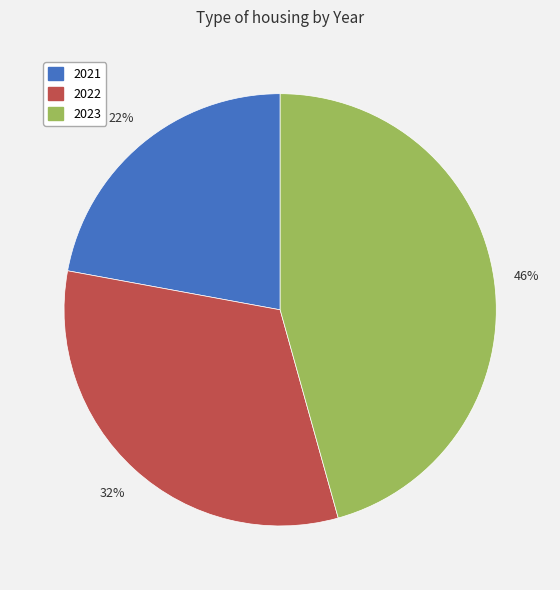

Does 2023 account for over 50% of the chart?

No